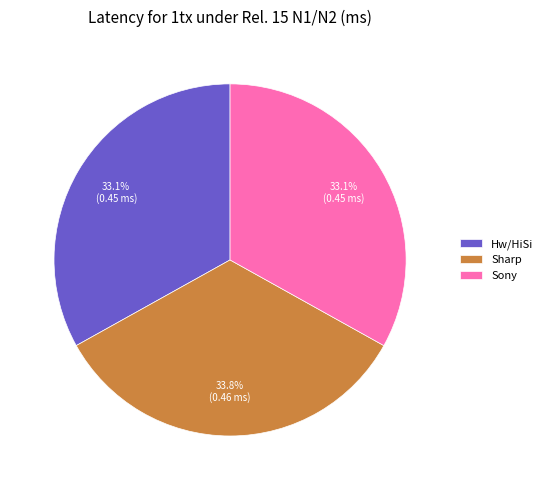

To the nearest percent, what percentage of the pie is Sony?

33%